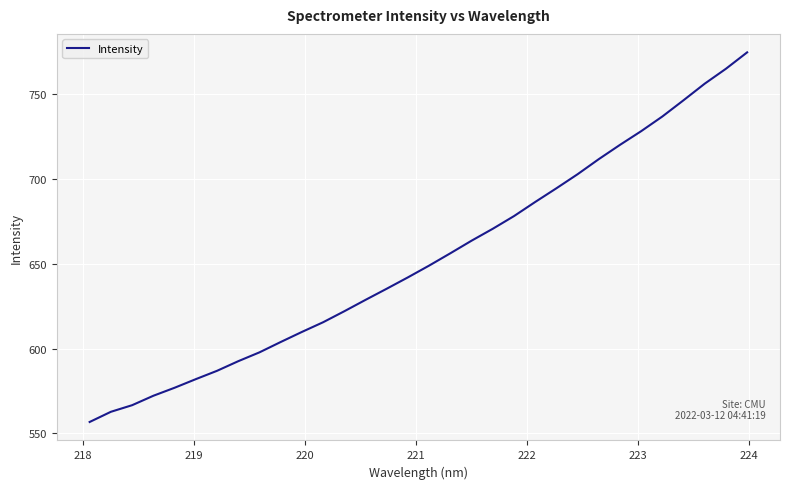

What is the minimum value shown in the chart?

556.6